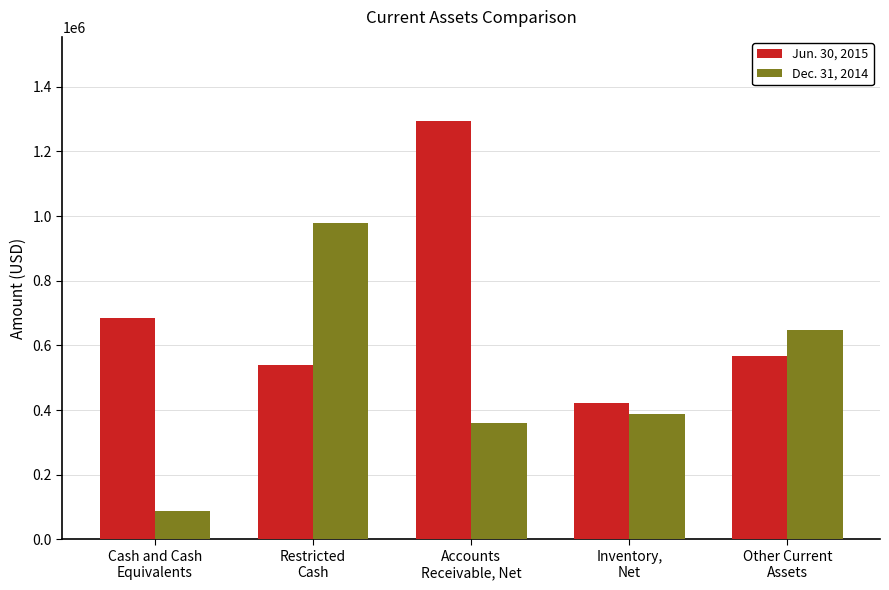

At which label does Jun. 30, 2015 first exceed 567503?

Cash and Cash
Equivalents